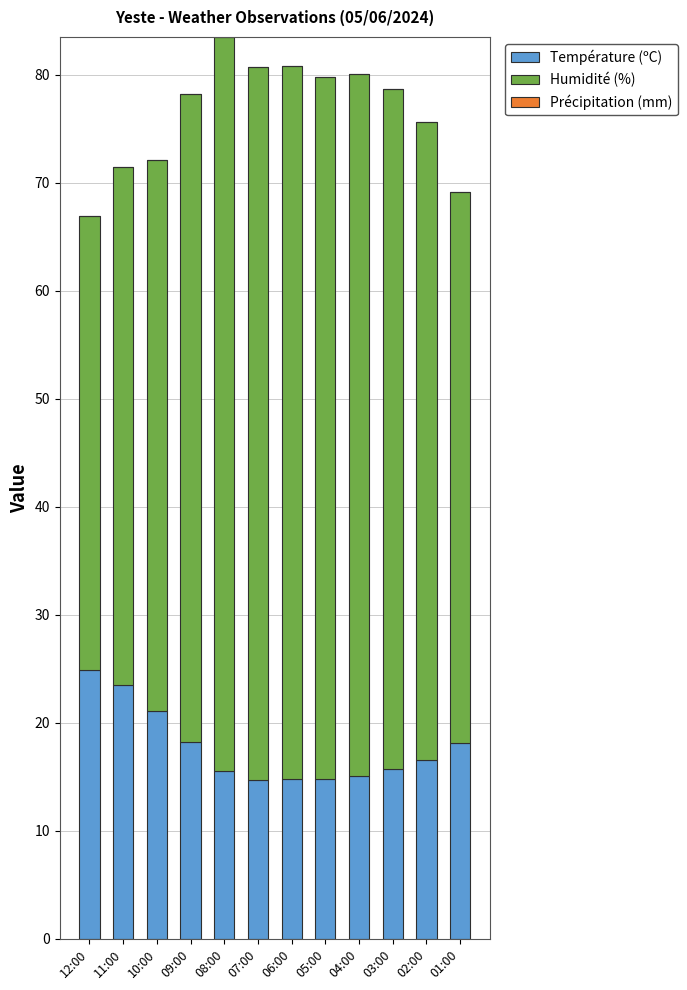

Are the bars grouped side by side (vs. stacked)?

No